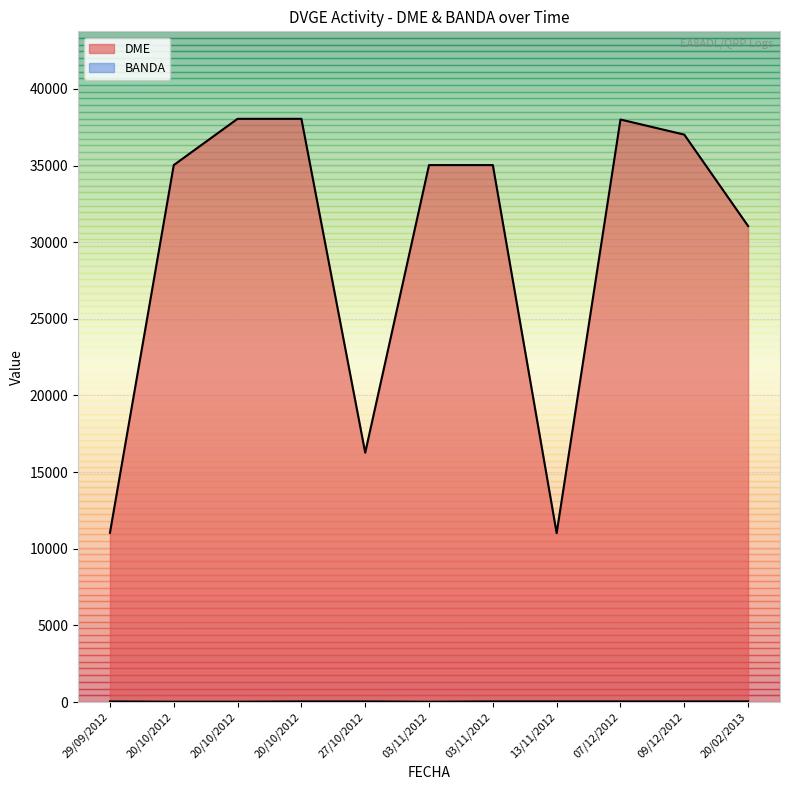

What is the difference between the second highest and second lowest values in the BANDA series?

20